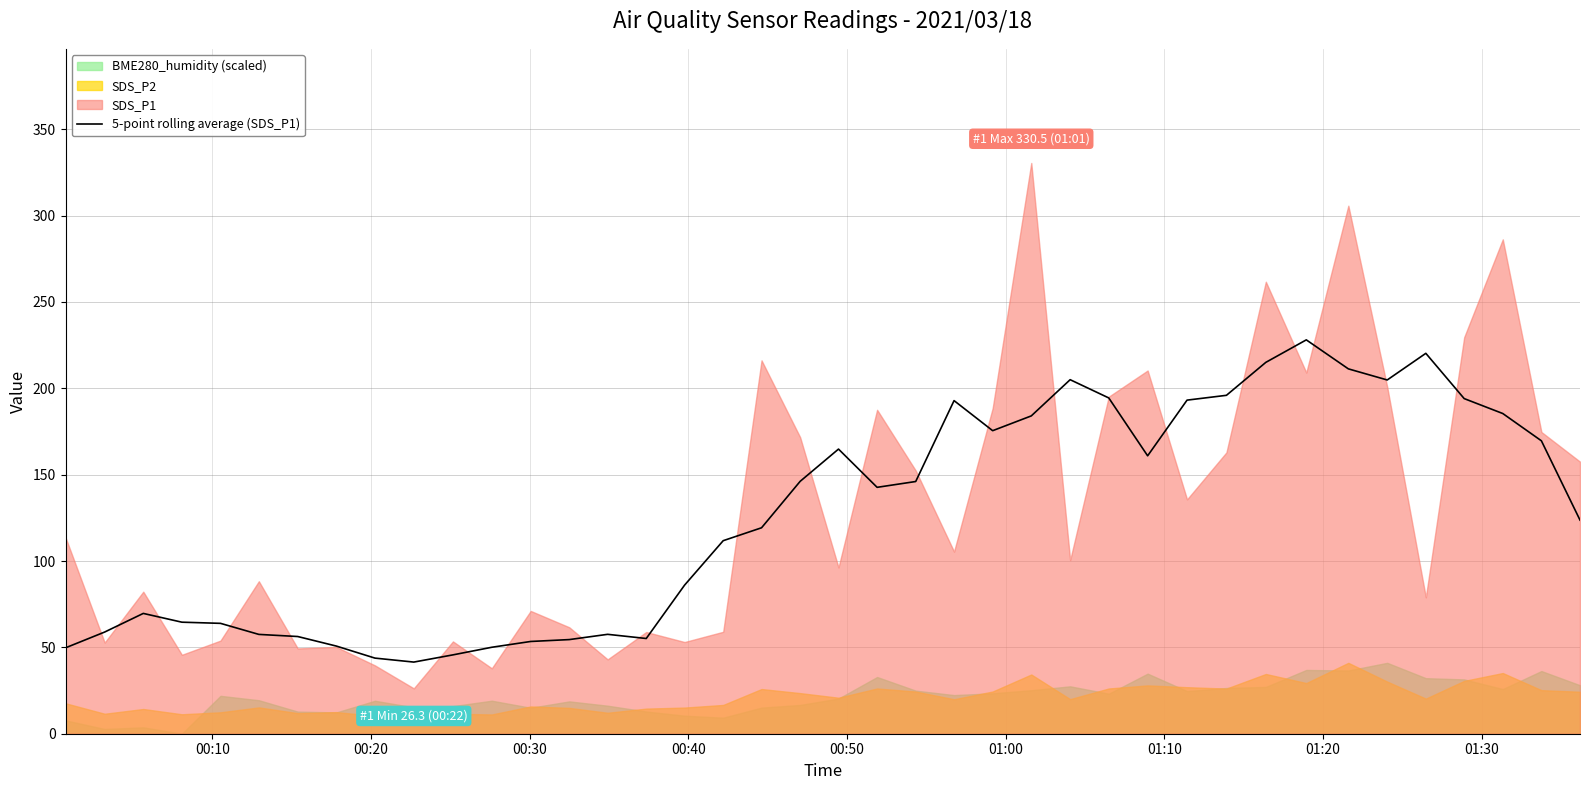

What is the maximum value for 5-point rolling average (SDS_P1)?

228.1